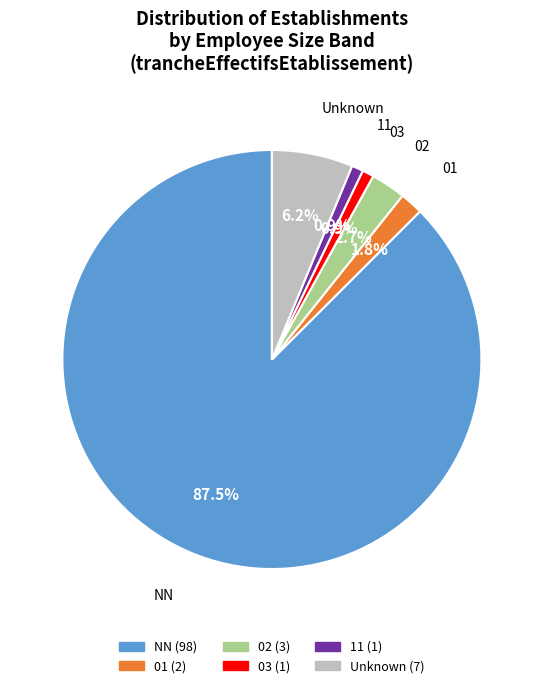

Combined, what portion of the pie is NN and 03?

88.4%